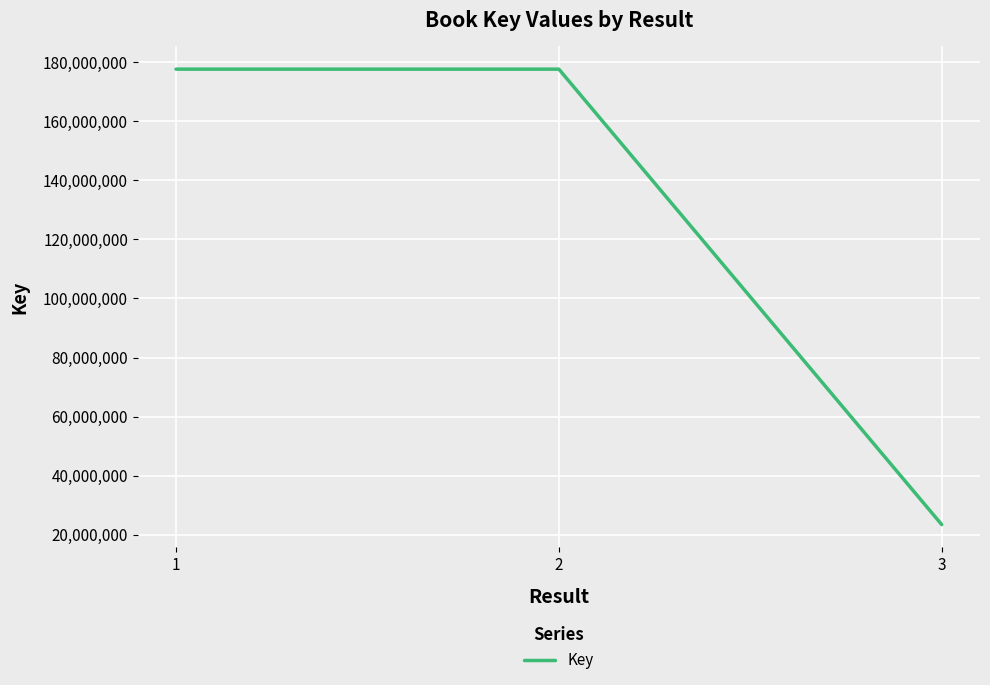

What is the smallest value displayed?

23451348